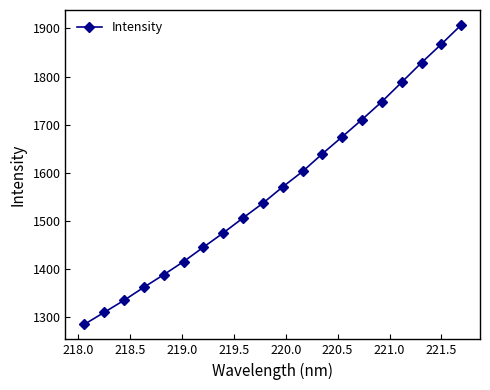

Is this an area chart (filled region under the line)?

No